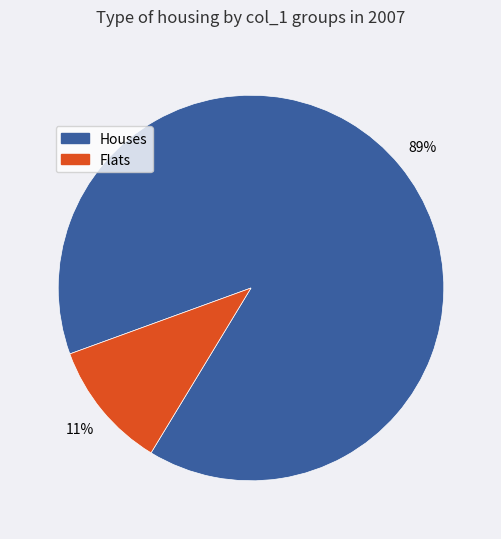

How many slices are in this pie chart?

2